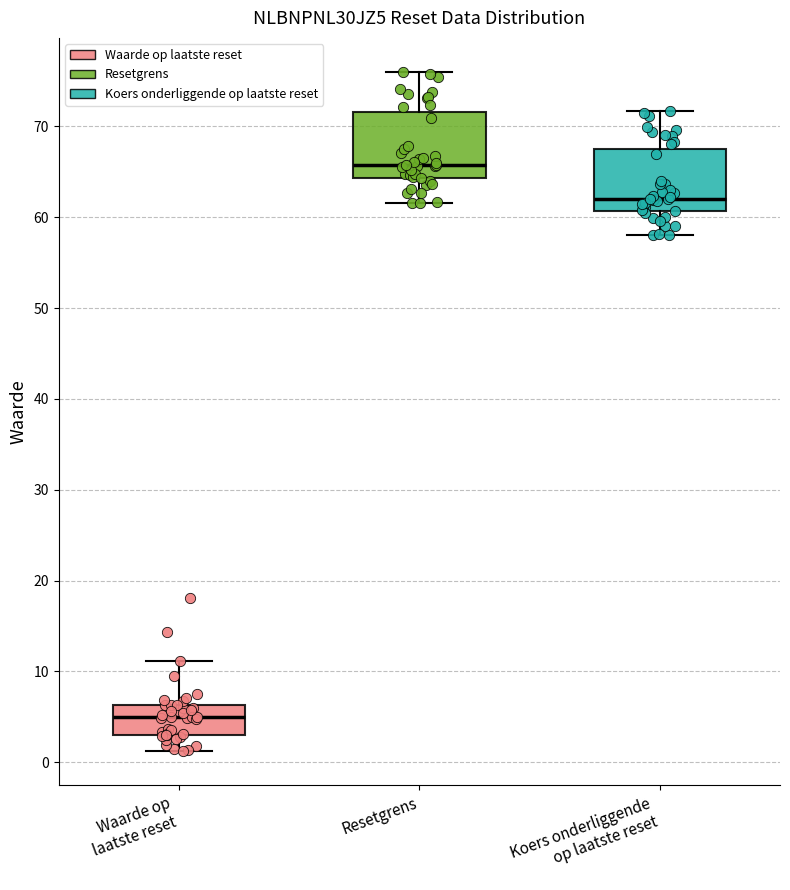

Which box has the lowest median line?

Waarde op laatste reset